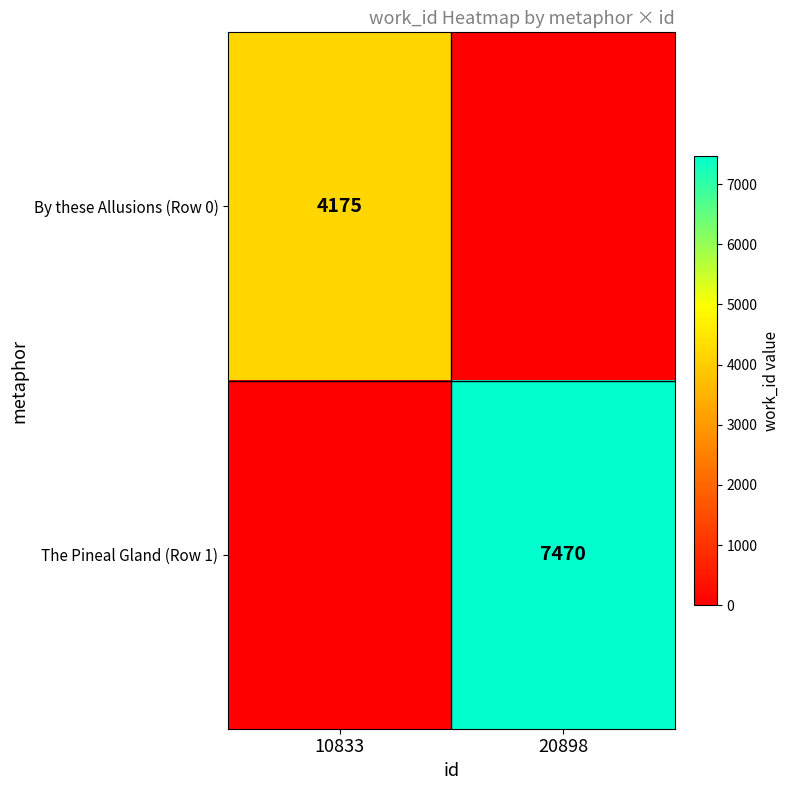

Is it true that The Pineal Gland (Row 1) equals 7470 at 20898?

True